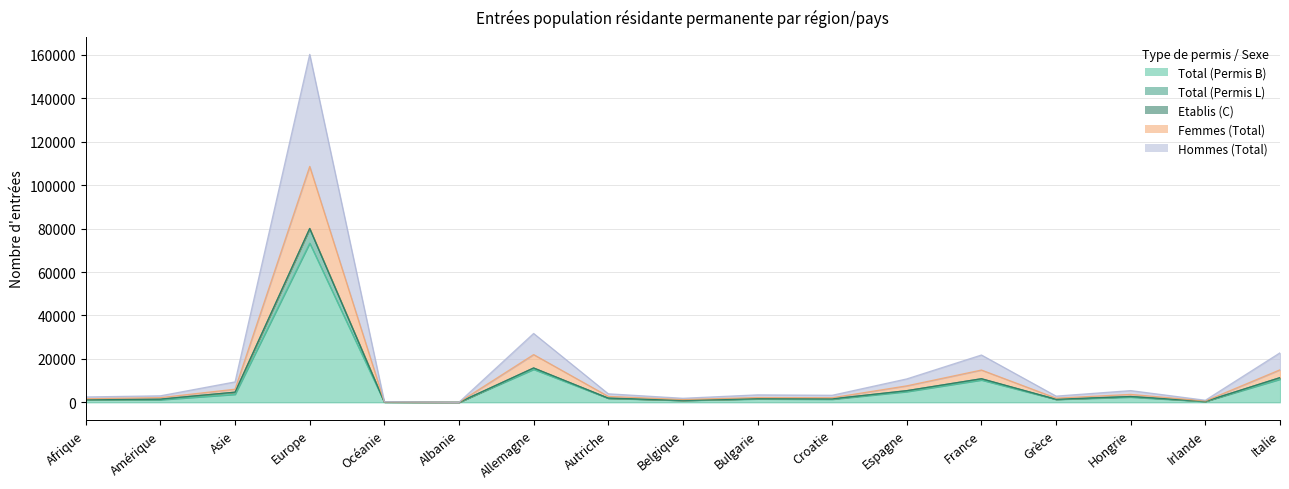

What are all the series names shown in the legend?

Total (Permis B), Total (Permis L), Etablis (C), Femmes (Total), Hommes (Total)